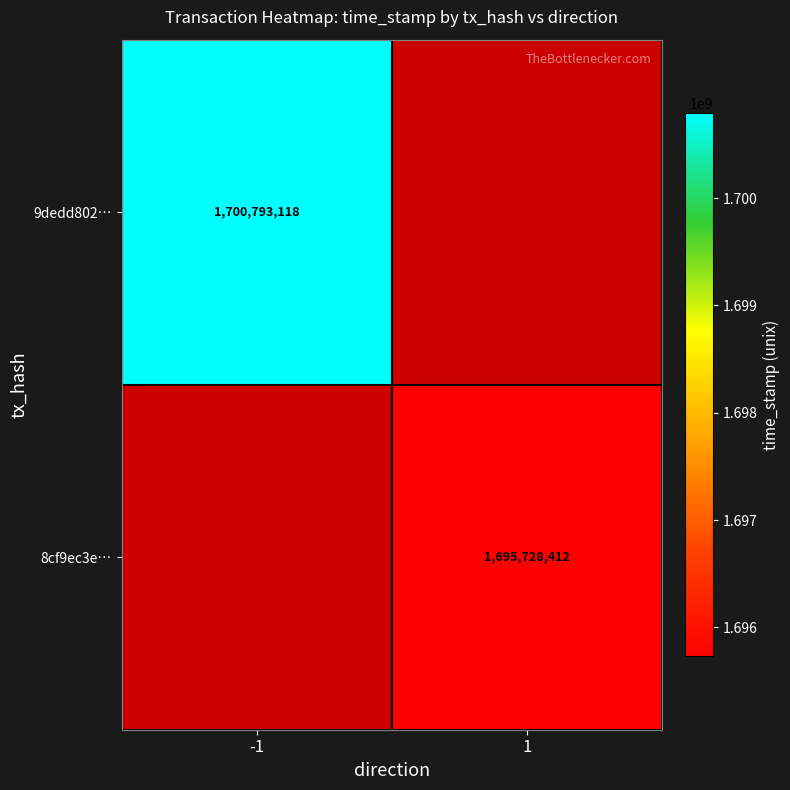

Count the number of categories in the chart.

2